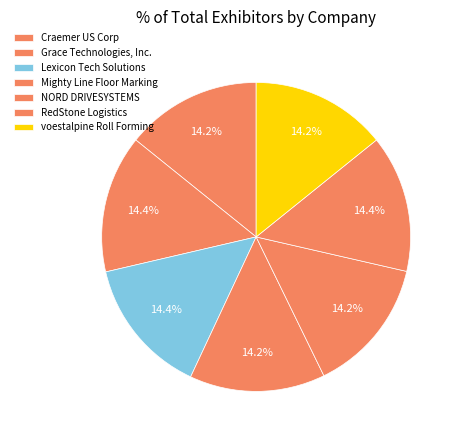

Count the number of slices in the pie.

7